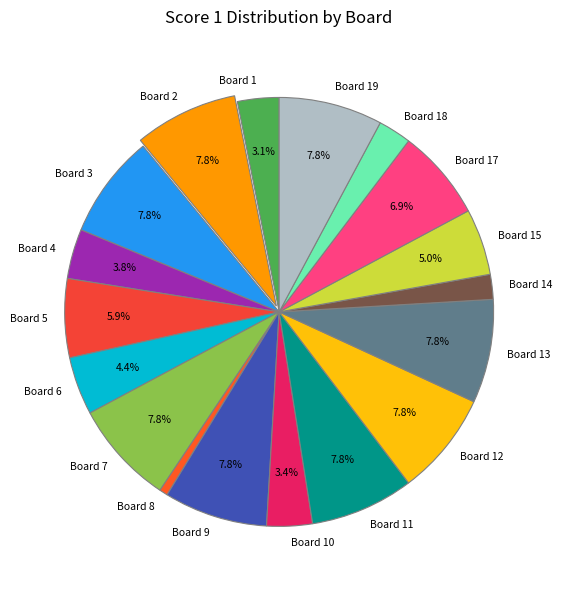

Between Board 15 and Board 13, which is larger?

Board 13